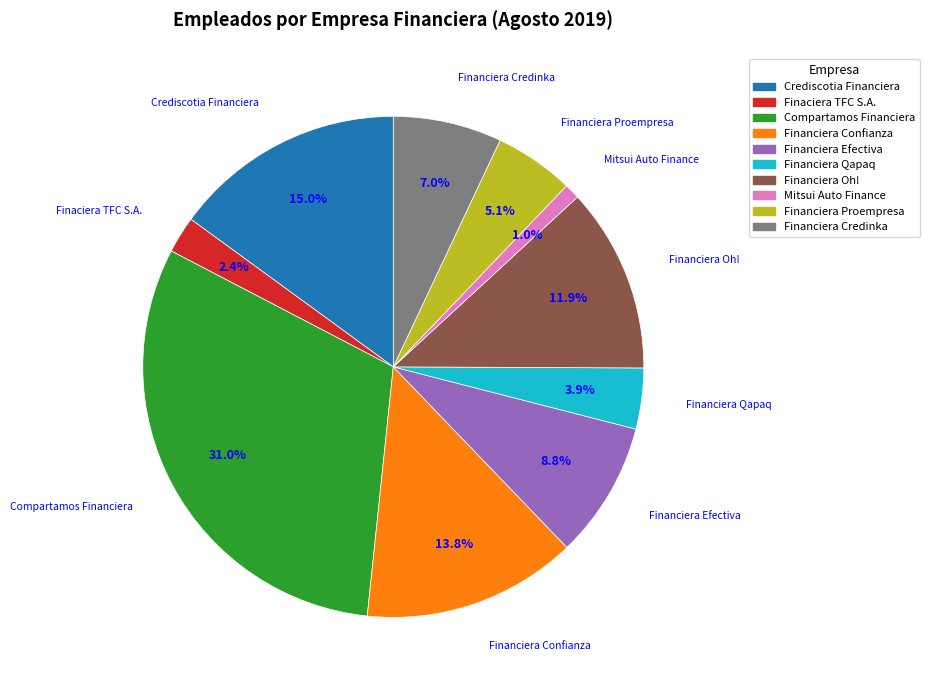

Which slice is the largest?

Compartamos Financiera